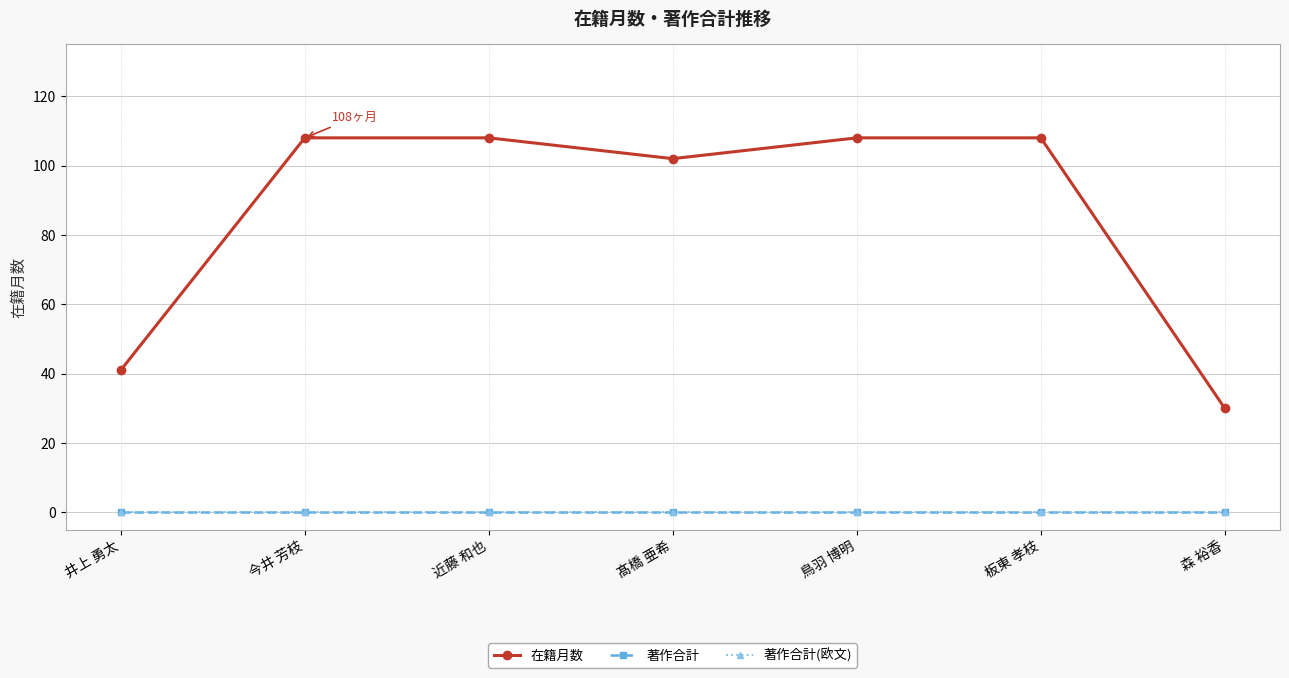

Is the value of 在籍月数 at 鳥羽 博明 greater than the value of 著作合計(欧文) at 板東 孝枝?

Yes